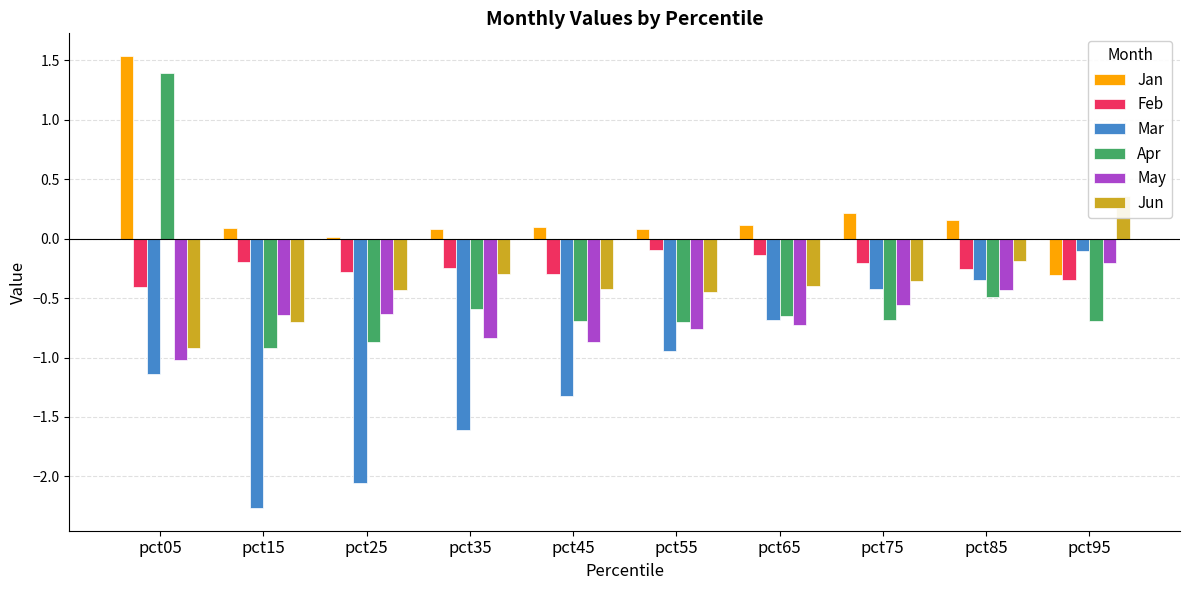

What is the total value across all series at pct35?

-3.5